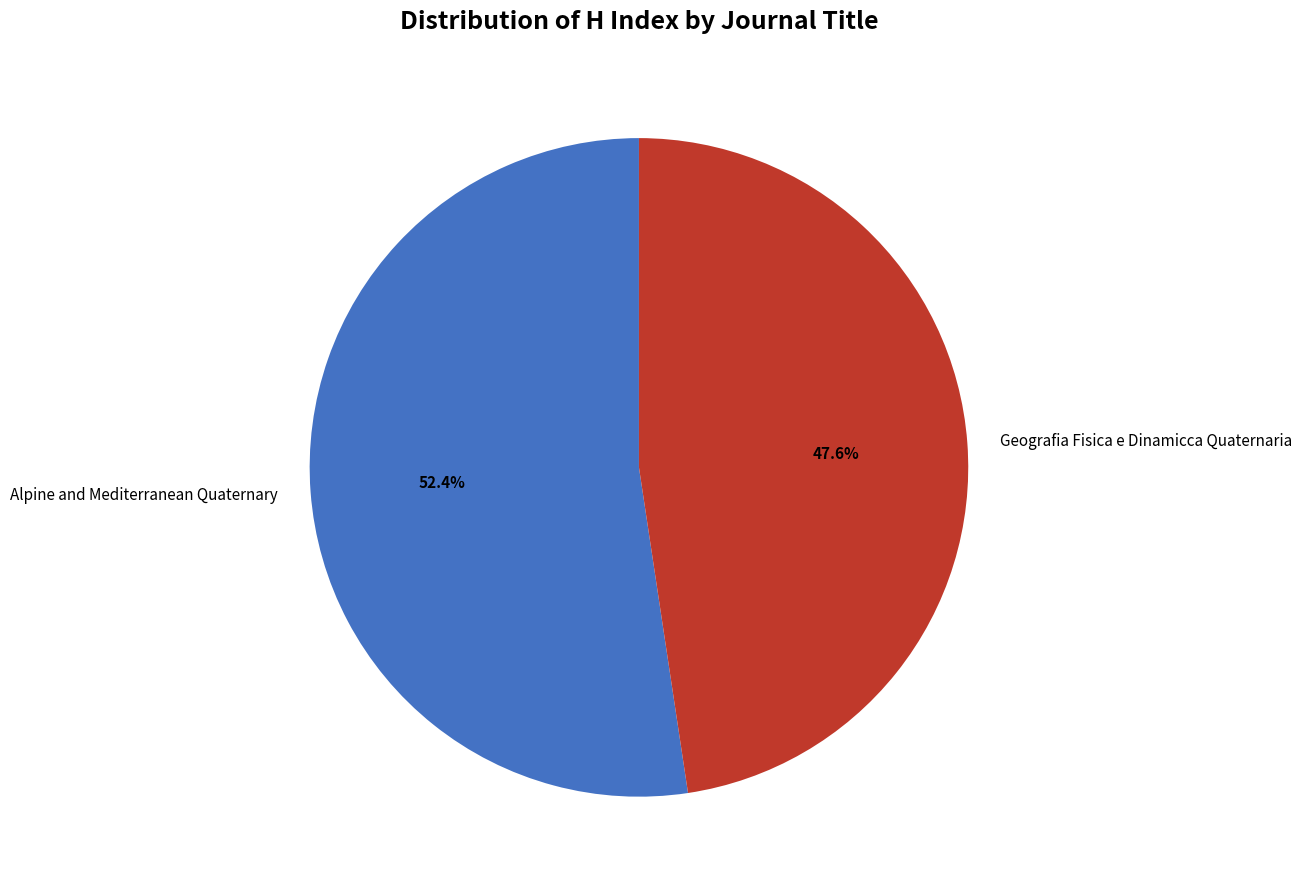

Approximately how many times larger is the value at Alpine and Mediterranean Quaternary compared to Geografia Fisica e Dinamicca Quaternaria?

1.1